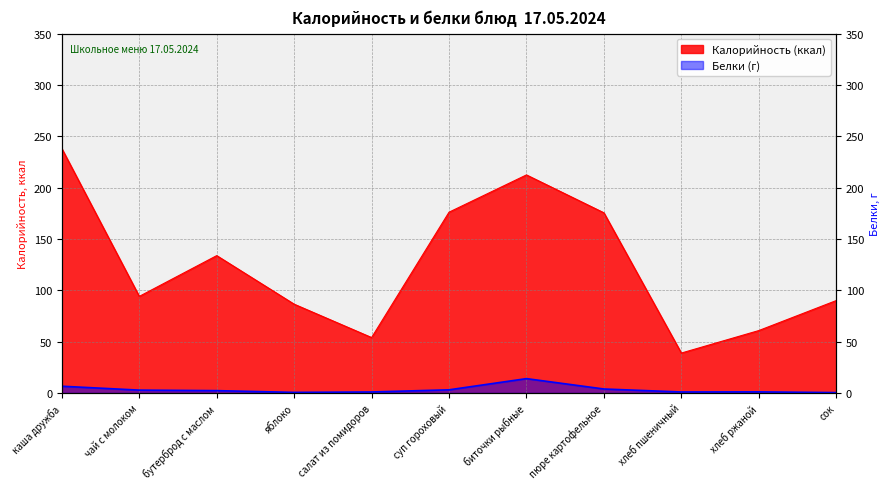

Which series has the largest total across all categories?

Калорийность